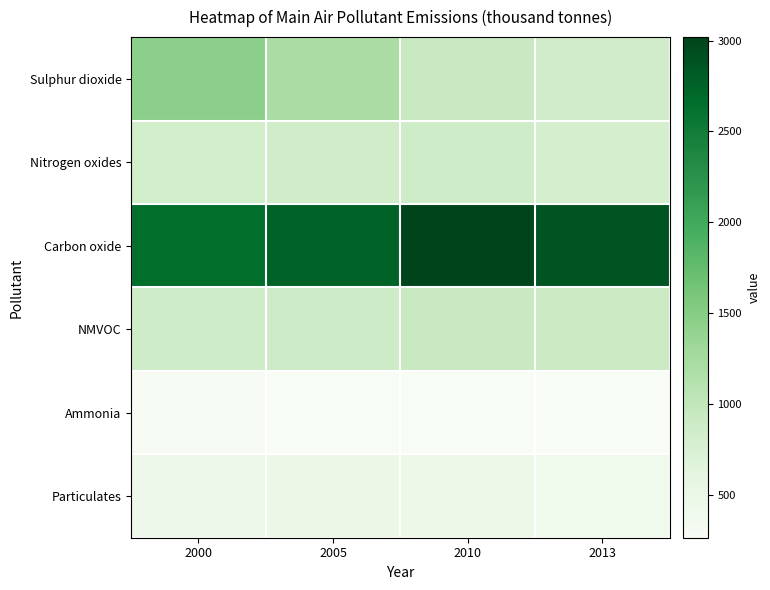

Which series has the largest total across all categories?

Carbon oxide